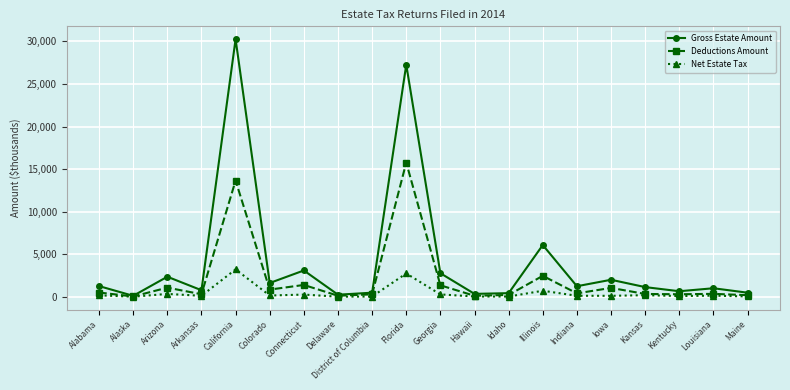

Is it true that Deductions Amount equals 1066811 at Arizona?

True